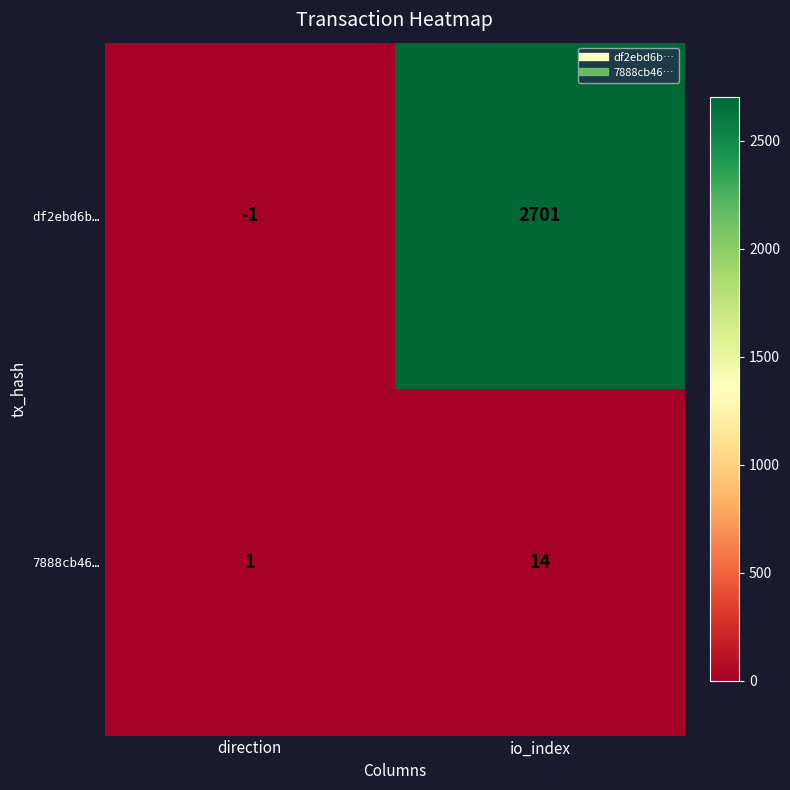

Count the number of categories in the chart.

2